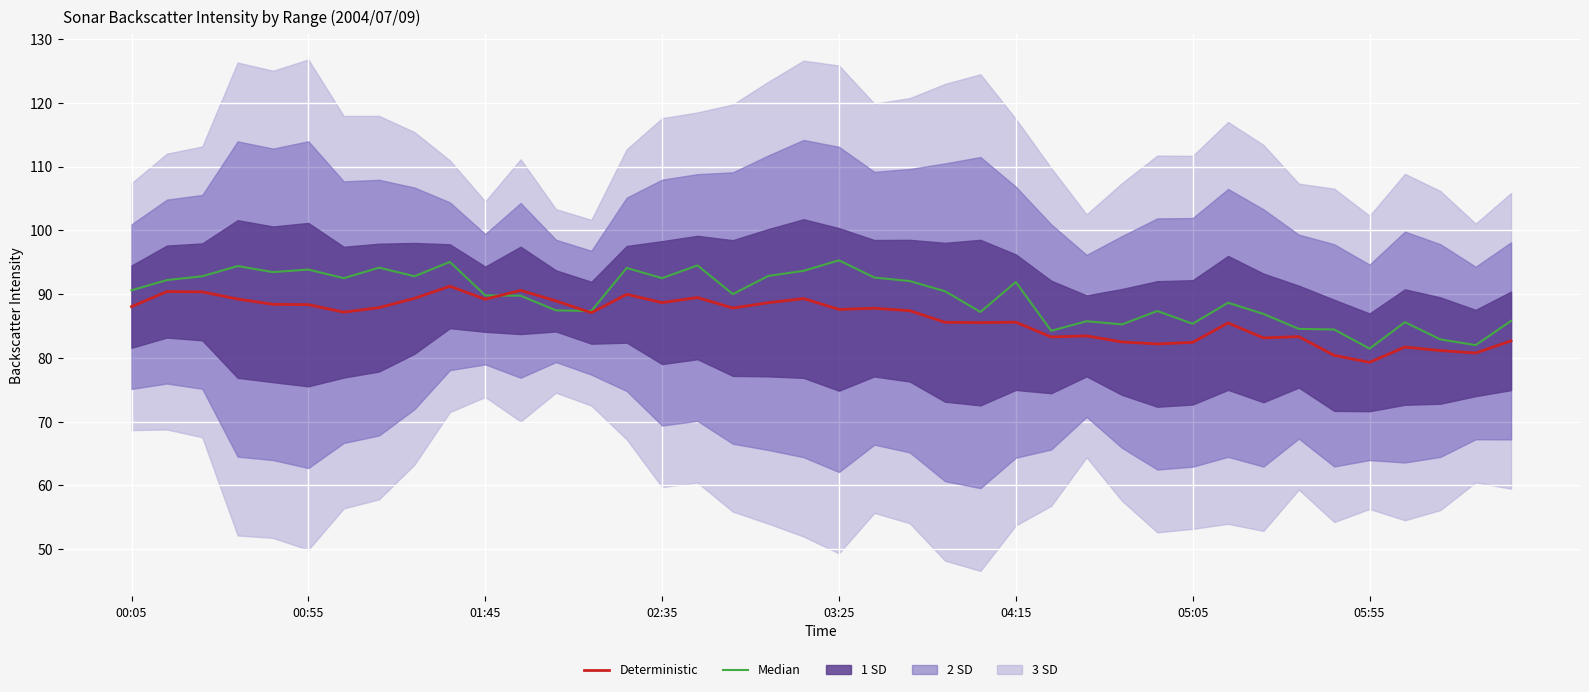

What is the difference between the highest and lowest values at 32?

3.8